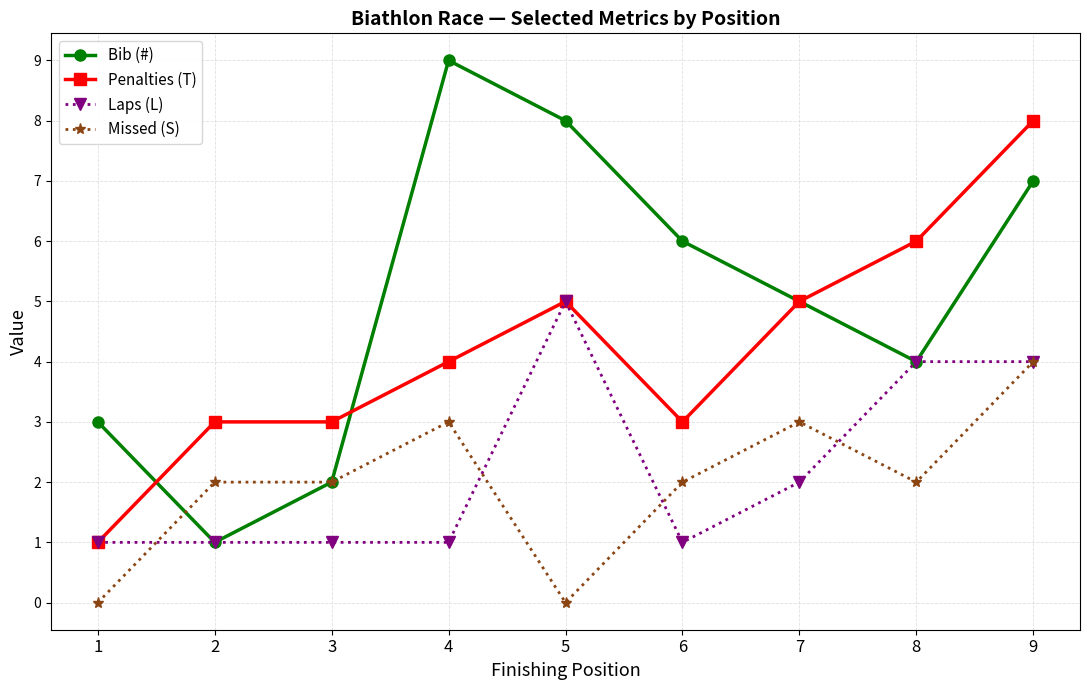

True or false: Penalties (T) and Missed (S) intersect in this chart.

False